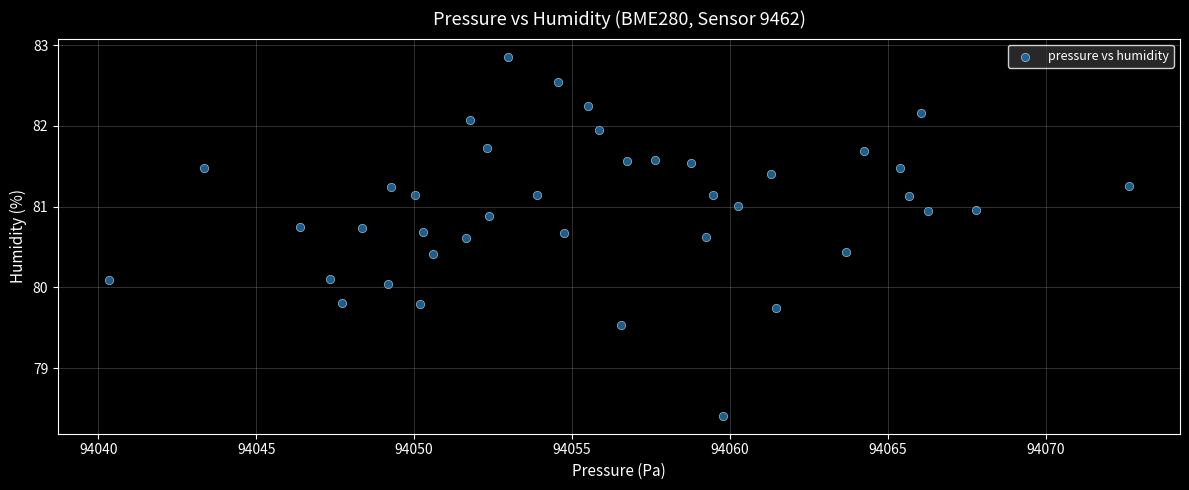

How many points are shown in the scatter plot?

40